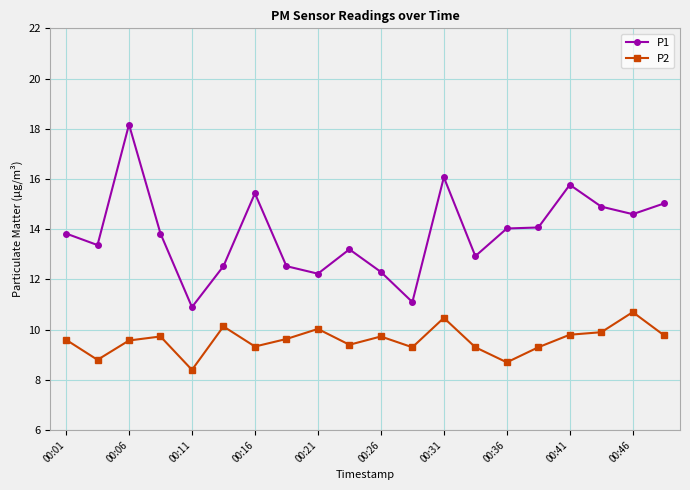

True or false: P2 and P1 intersect in this chart.

False